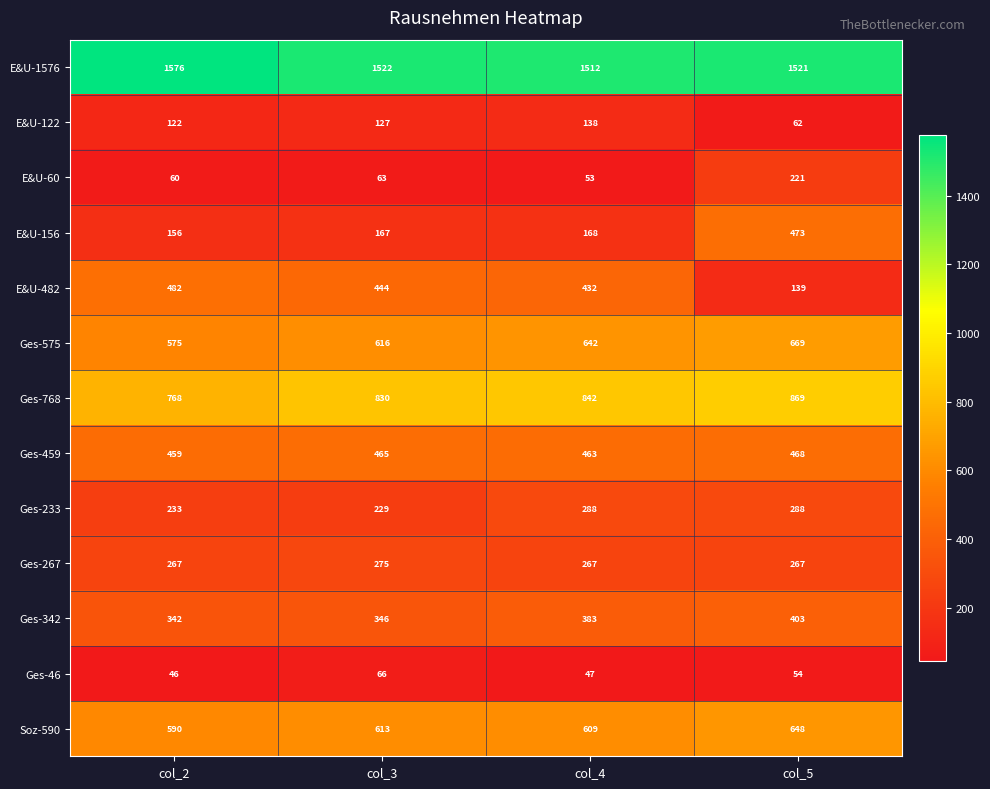

Between col_3 and col_4, which series saw the biggest shift?

Ges-233